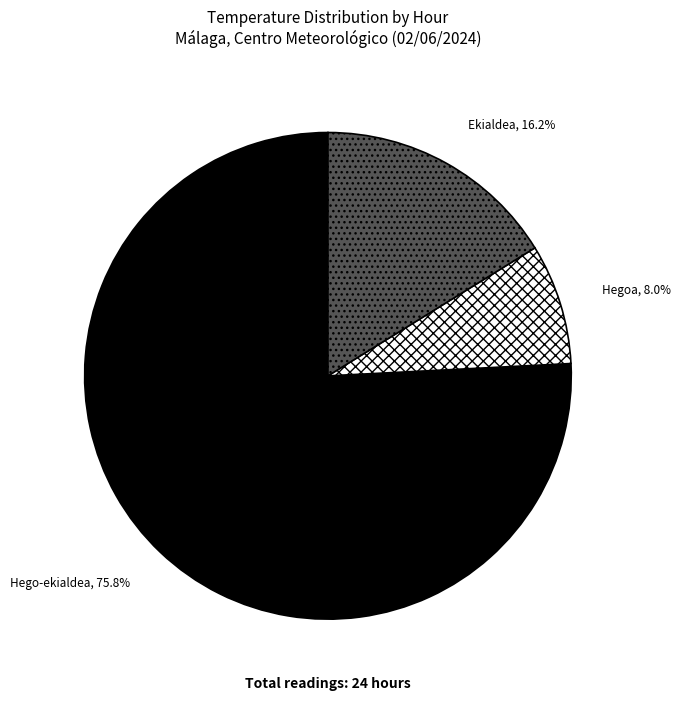

Does any single category account for the majority?

Yes